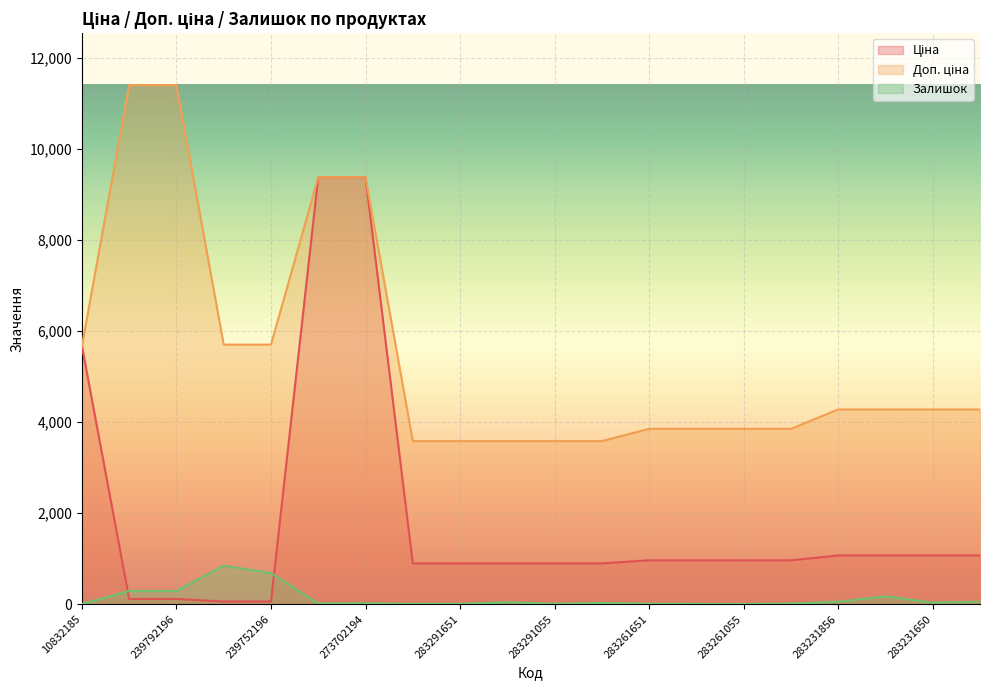

True or false: Доп. ціна has more than 2 points higher than both neighbors.

False